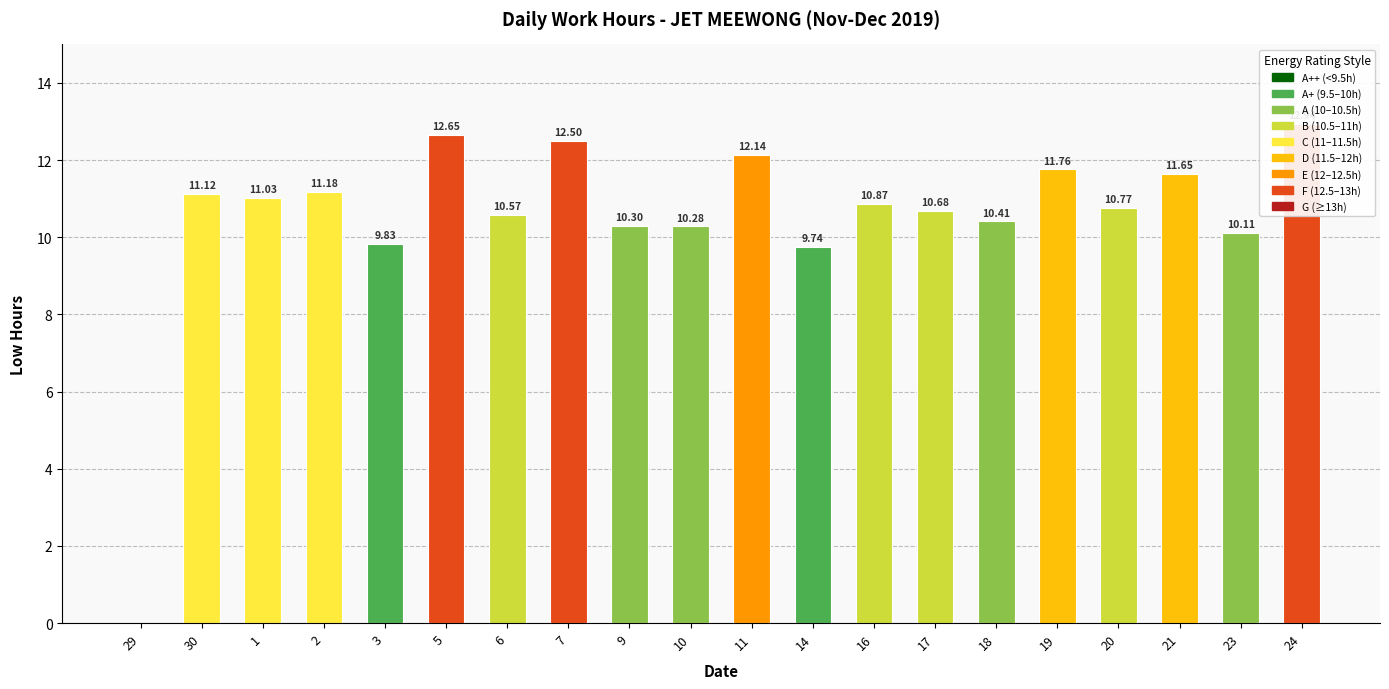

Reading right to left, list all the values displayed in this chart.

24=12.9	23=10.1	21=11.7	20=10.8	19=11.8	18=10.4	17=10.7	16=10.9	14=9.7	11=12.1	10=10.3	9=10.3	7=12.5	6=10.6	5=12.7	3=9.8	2=11.2	1=11.0	30=11.1	29=0.0